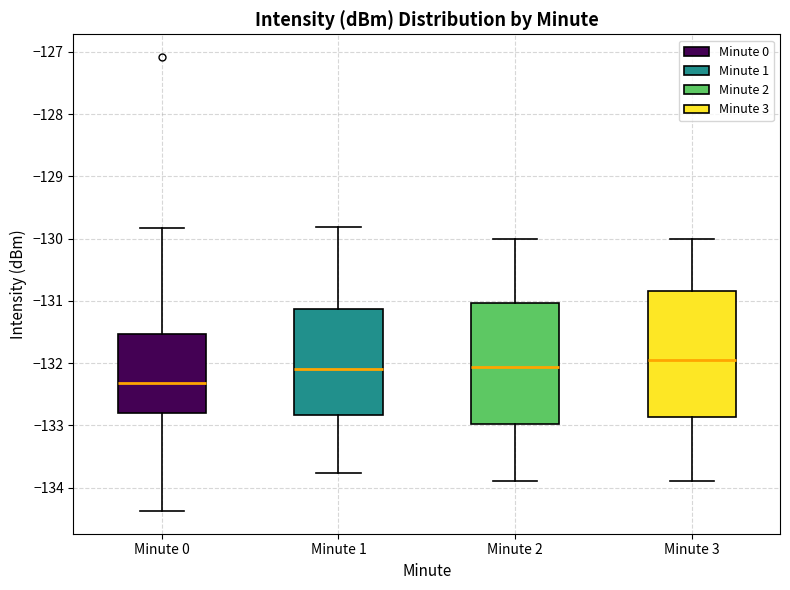

Where does the median line of the box for Minute 0 sit on the y-axis? The values are not printed on the chart, so give them approximately, as read against the axis.

-132.3